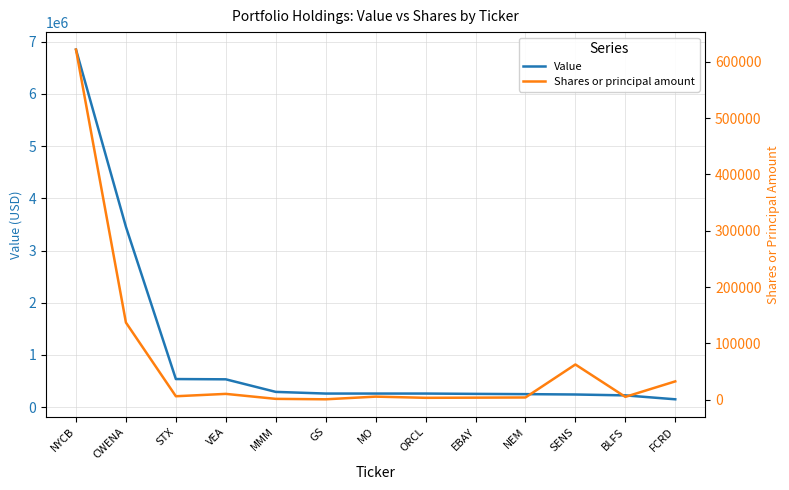

List the series in order of their overall mean, lowest first.

Shares or principal amount, Value